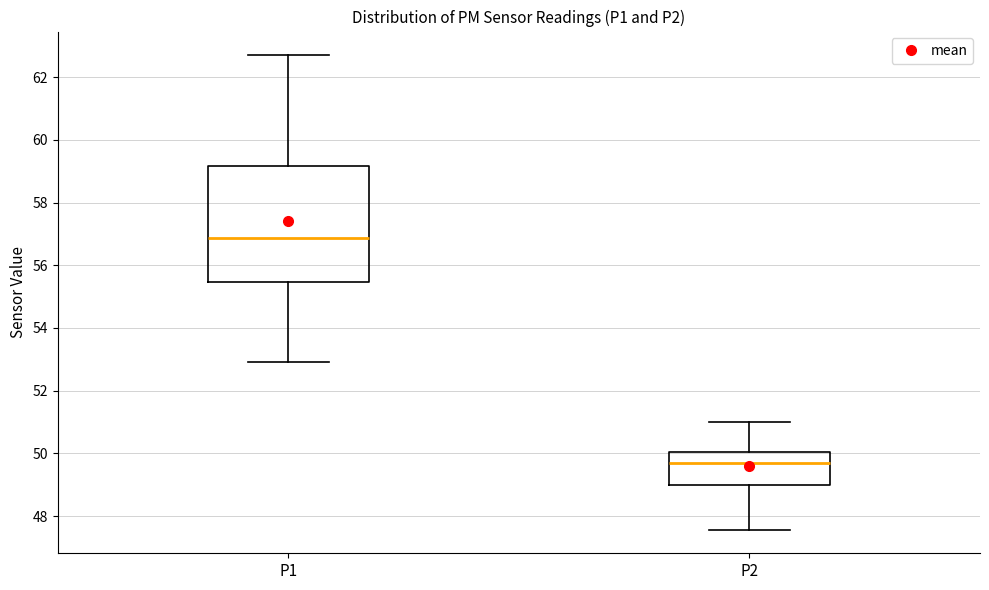

Reading left to right, read every box against the y-axis: the position of its median line, the range the box covers, and the ends of its whiskers. The values are not printed on the chart, so give them approximately, as read against the axis.

P1: median 56.8, box 55.4 to 59.2, whiskers 53.0 to 62.8
P2: median 49.8, box 49.0 to 50.0, whiskers 47.6 to 51.0